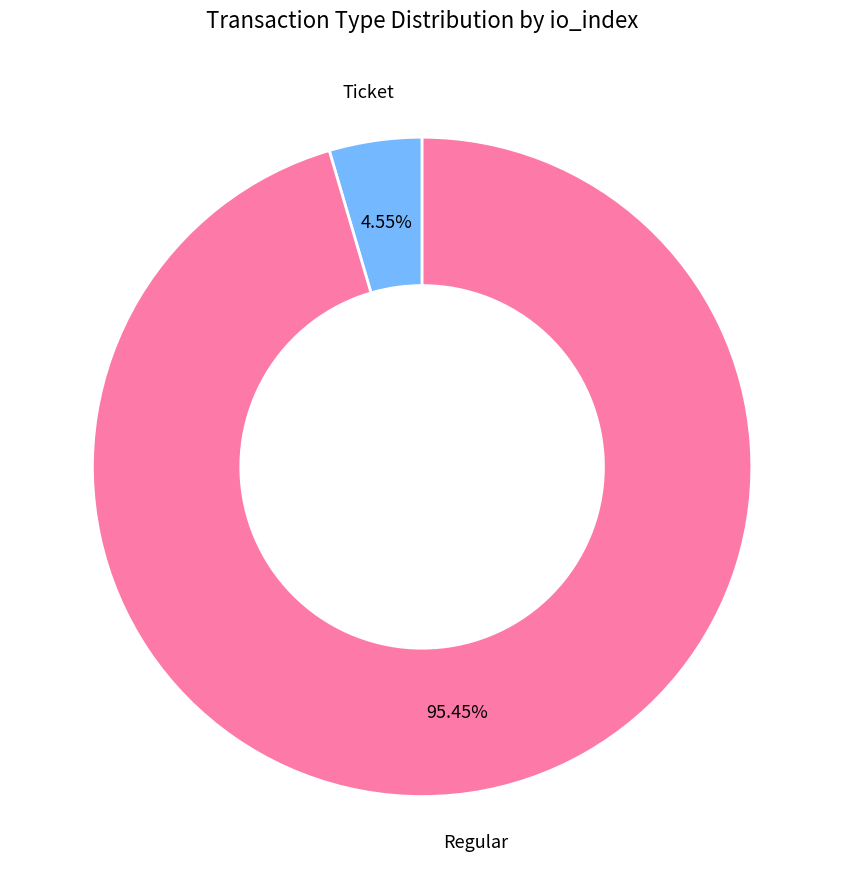

Is there a majority slice in this chart?

Yes